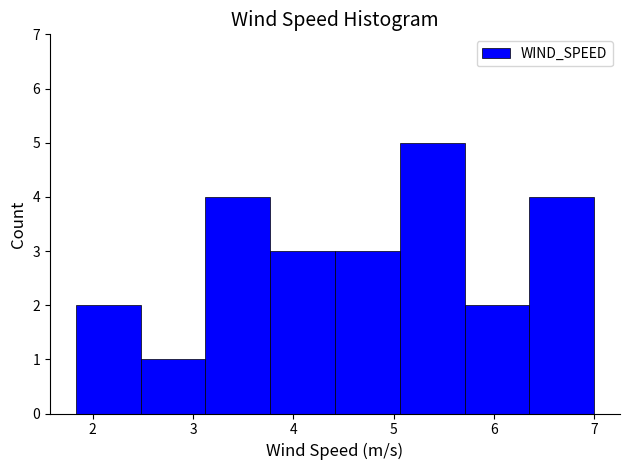

Over which range of the x-axis is the bar tallest?

5.1 to 5.7